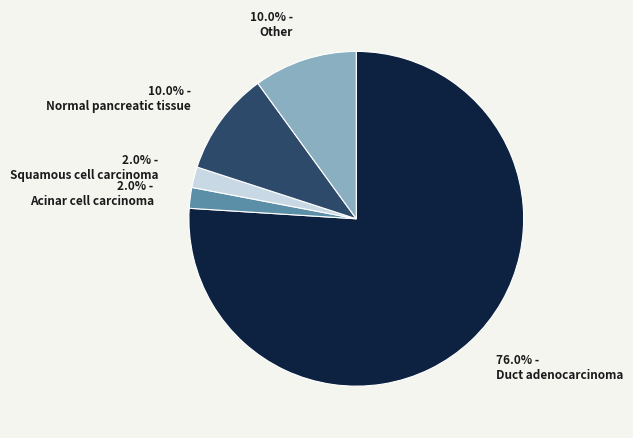

What is the total percentage of 10.0% - Other and 2.0% - Acinar cell carcinoma?

12.0%